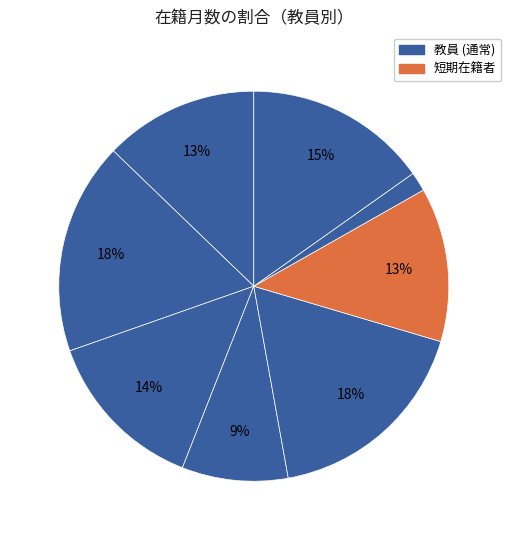

How many slices are in this pie chart?

8